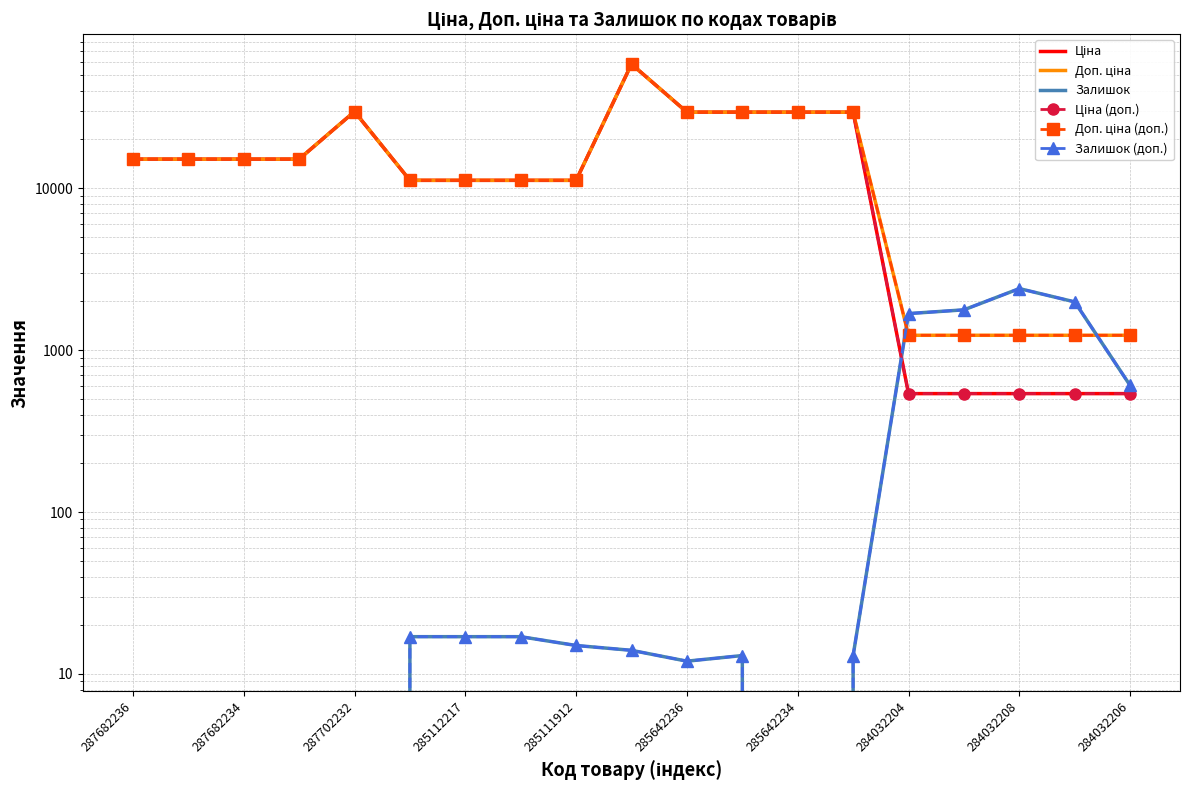

True or false: Ціна and Ціна (доп.) cross at least once.

False